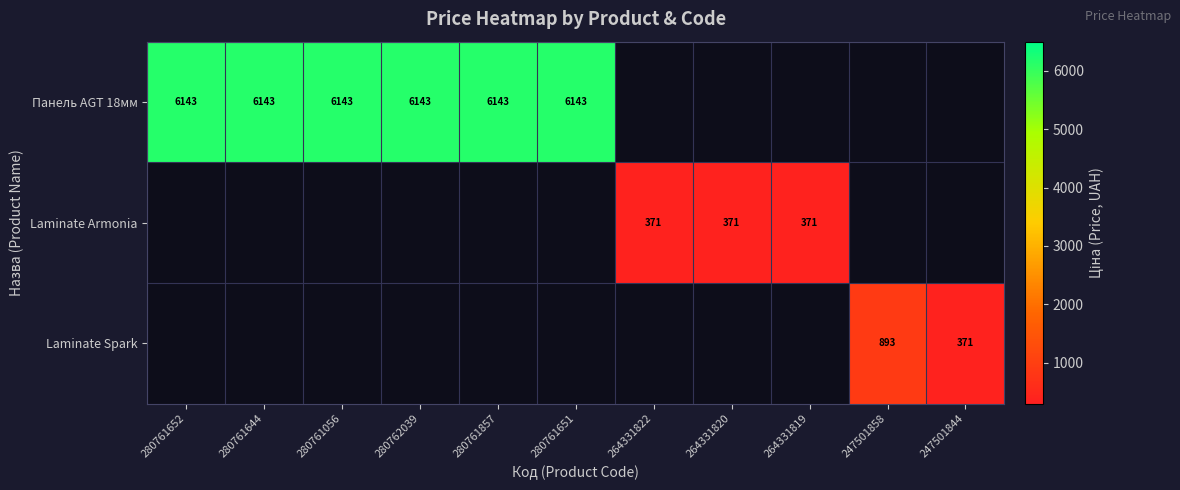

Is the value of Laminate Armonia at 247501844 greater than the value of Laminate Spark at 264331822?

No